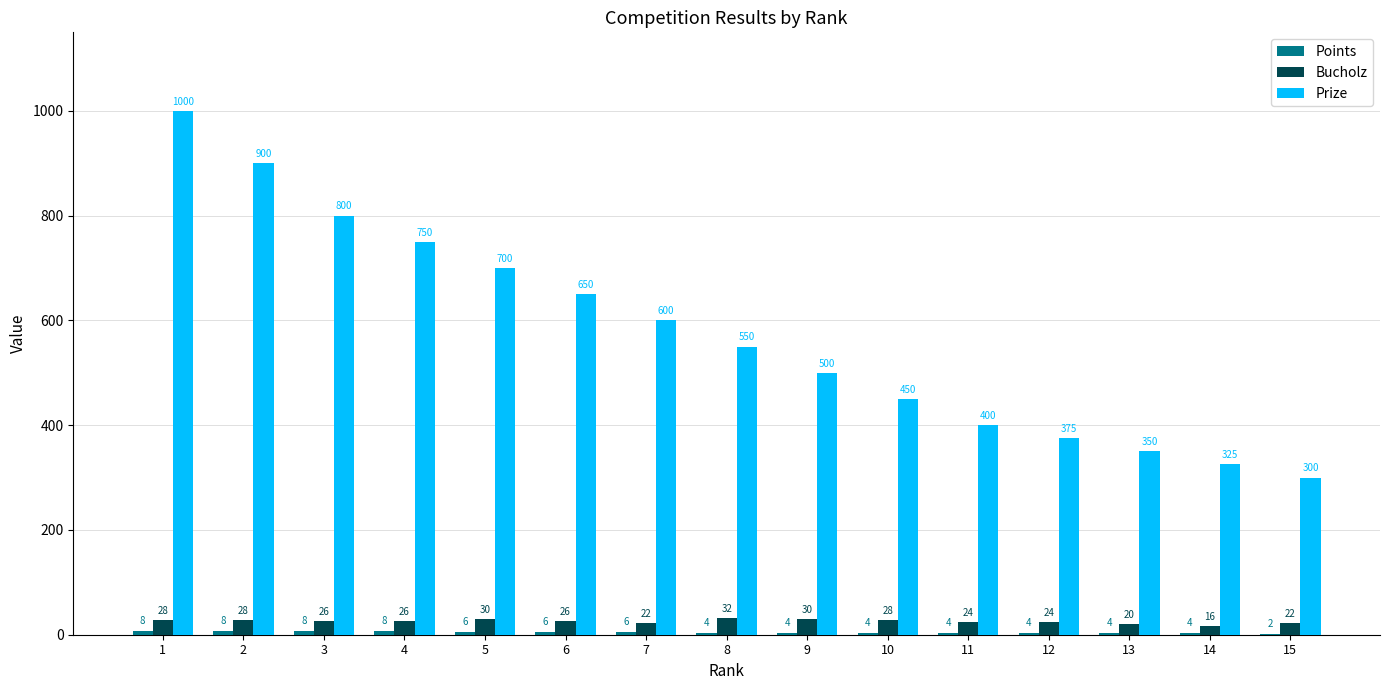

What is the total value across all series at 12?

403